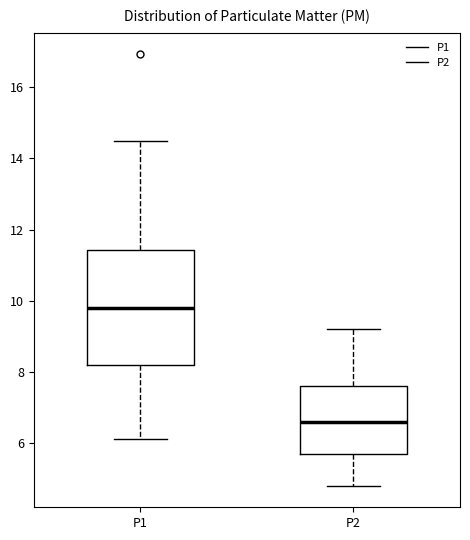

Reading left to right, read every box against the y-axis: the position of its median line, the range the box covers, and the ends of its whiskers. The values are not printed on the chart, so give them approximately, as read against the axis.

P1: median 9.8, box 8.2 to 11.4, whiskers 6.2 to 14.6
P2: median 6.6, box 5.8 to 7.6, whiskers 4.8 to 9.2